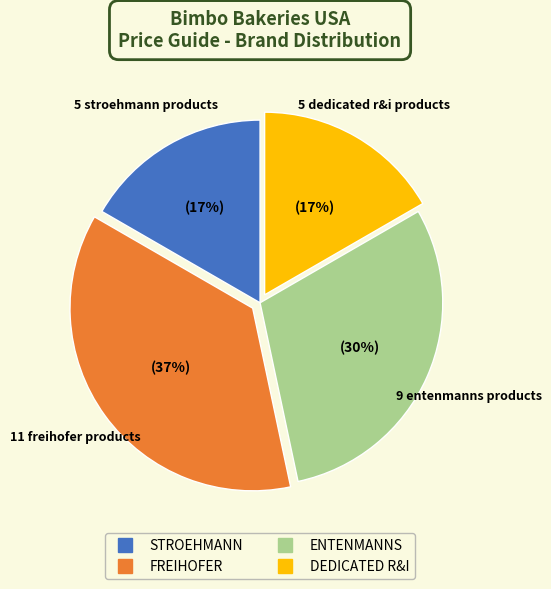

How many segments does this pie chart have?

4